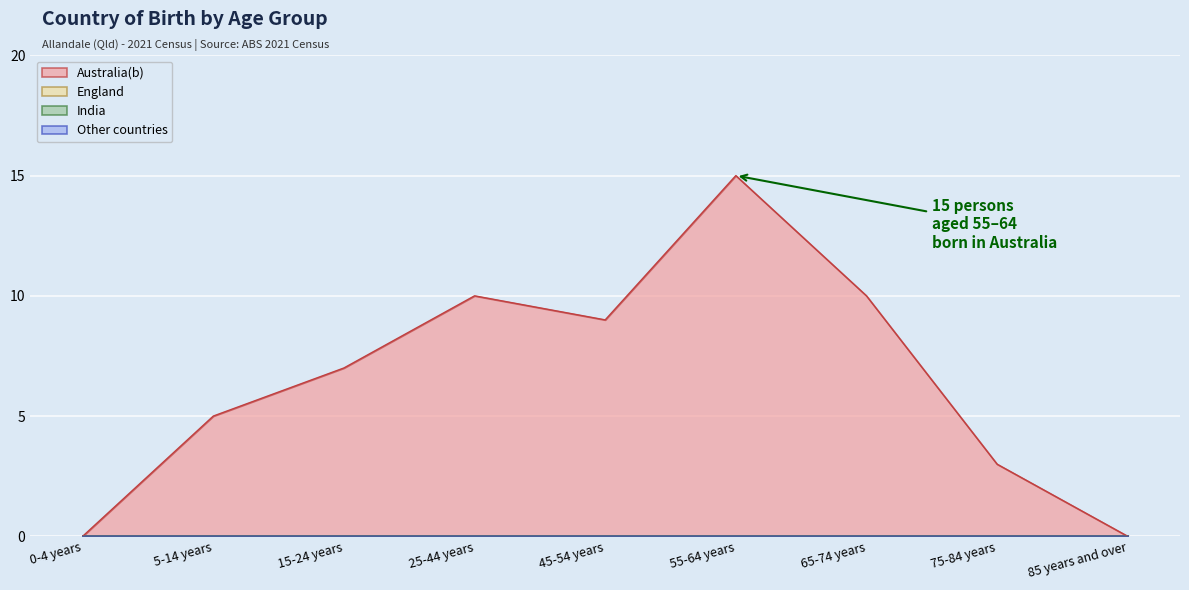

Which series has the largest total across all categories?

Australia